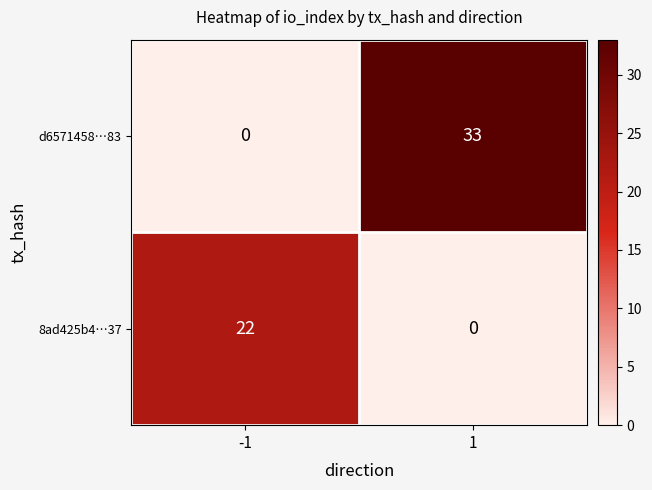

Read the 8ad425b4…37 value at -1, to the nearest 10.

20